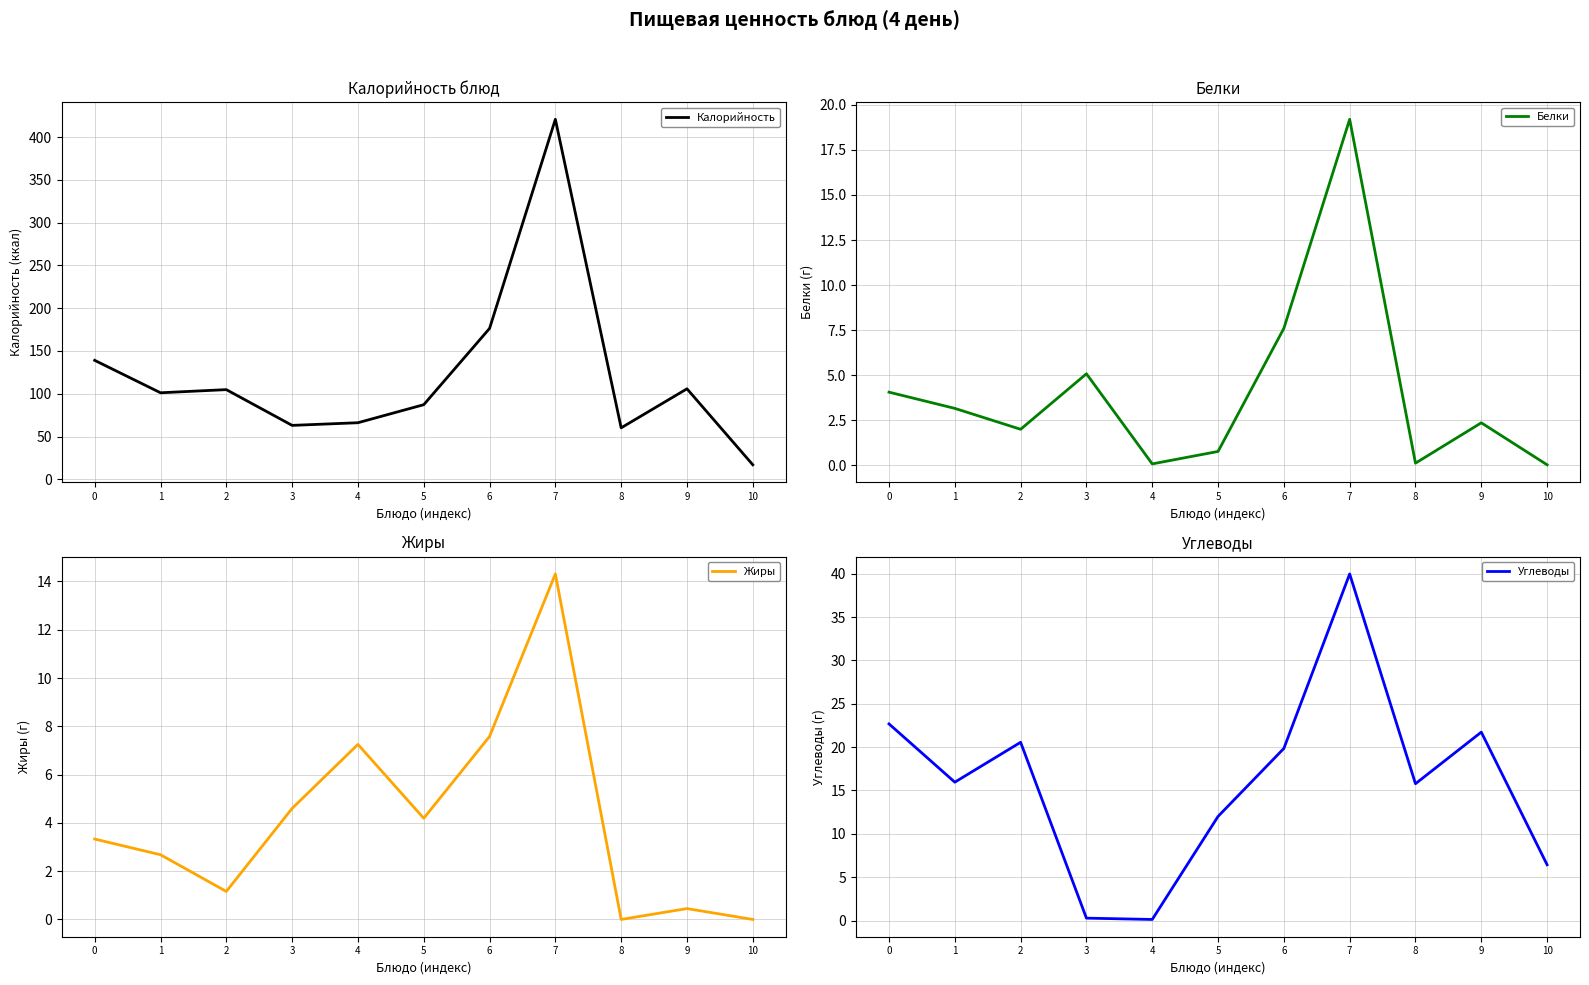

What is the value of the Жиры point at the 4th from the left?

4.6